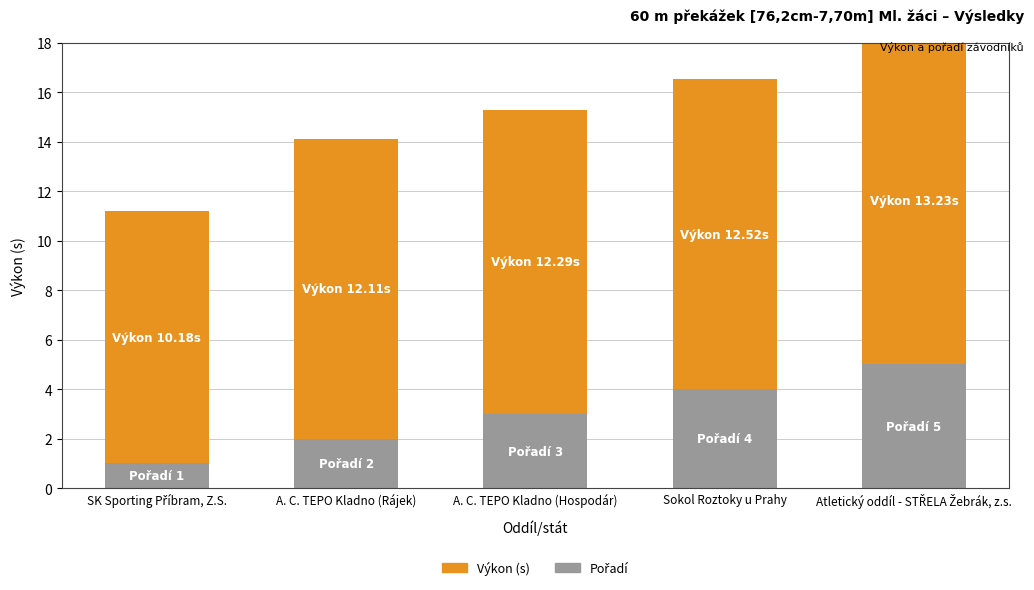

True or false: Výkon (s) has a value of 12.5 at Sokol Roztoky u Prahy.

True